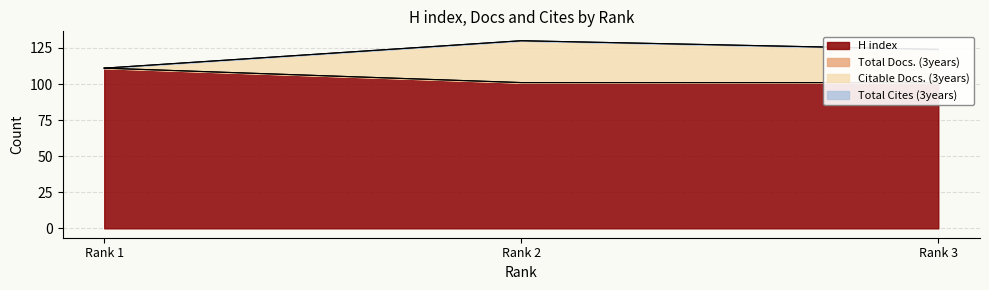

How many data points does each series have?

3